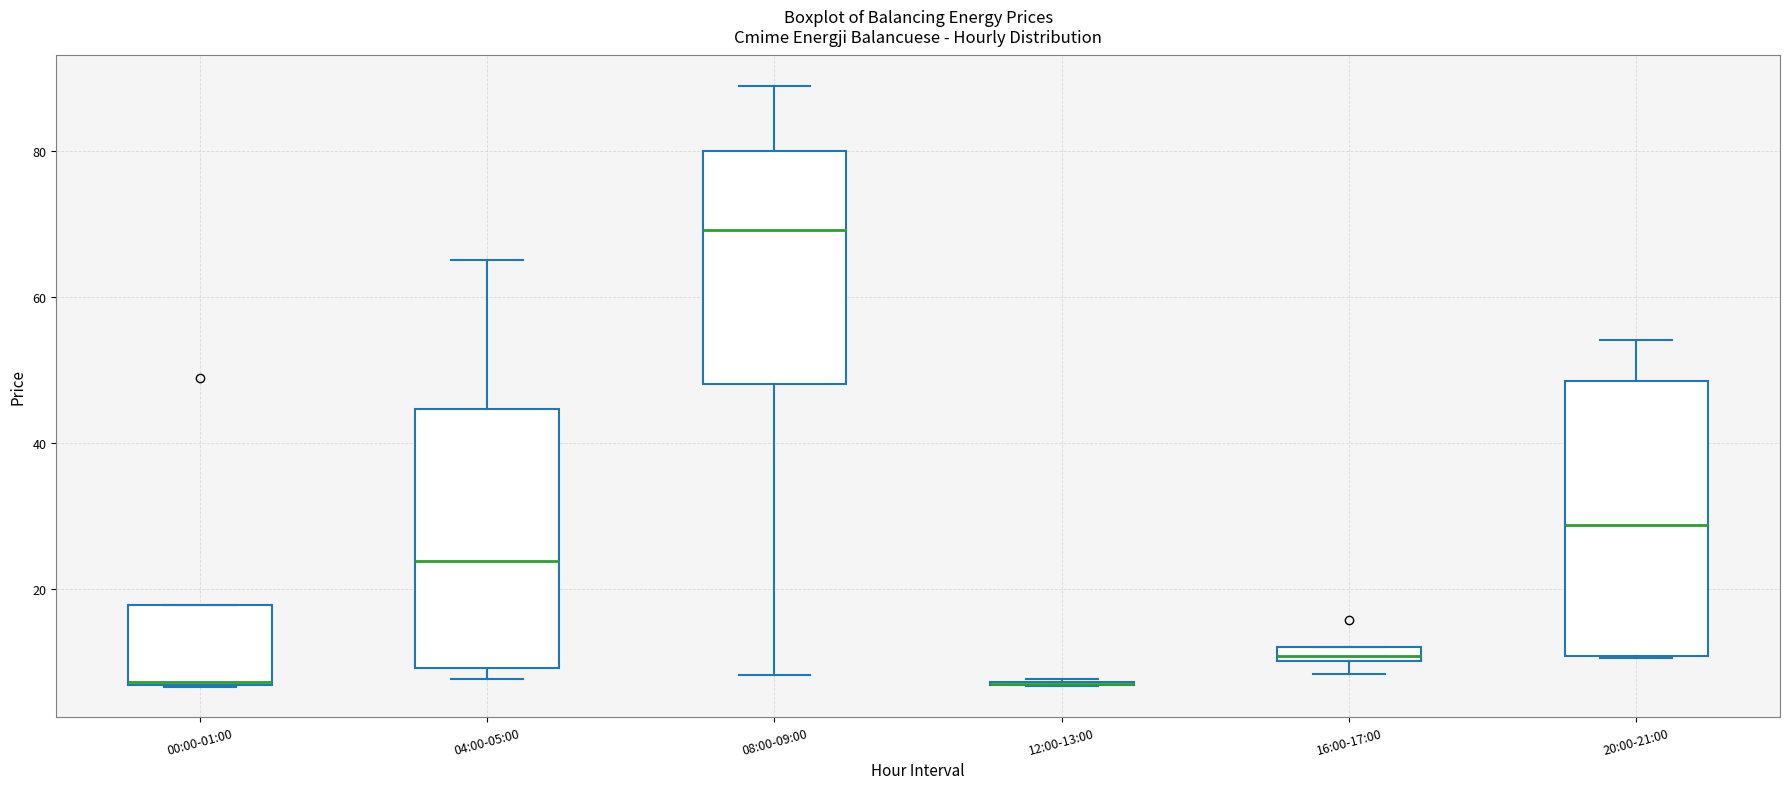

Where is the upper edge of the box for 00:00-01:00 on the y-axis? The values are not printed on the chart, so give them approximately, as read against the axis.

18